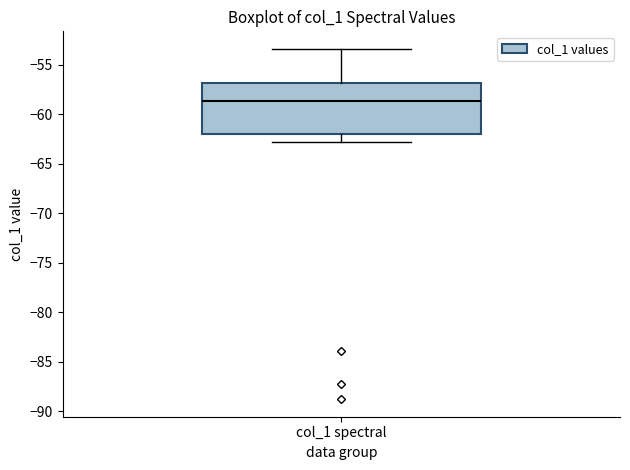

Read this box plot against the y-axis: the position of the median line, the range covered by the box, and the ends of both whiskers. The values are not printed on the chart, so give them approximately, as read against the axis.

median -58.5, box -62.0 to -57.0, whiskers -63.0 to -53.5